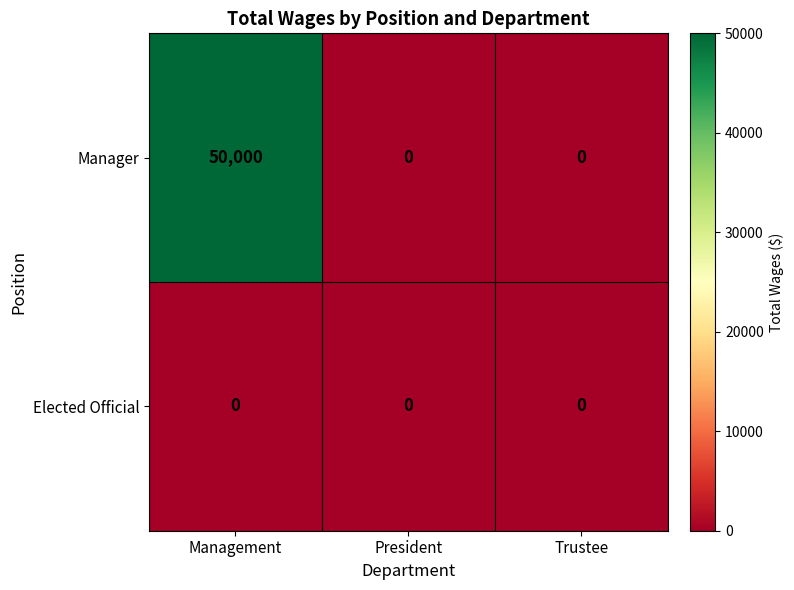

Rank the series by their maximum value, from highest to lowest.

Manager, Elected Official